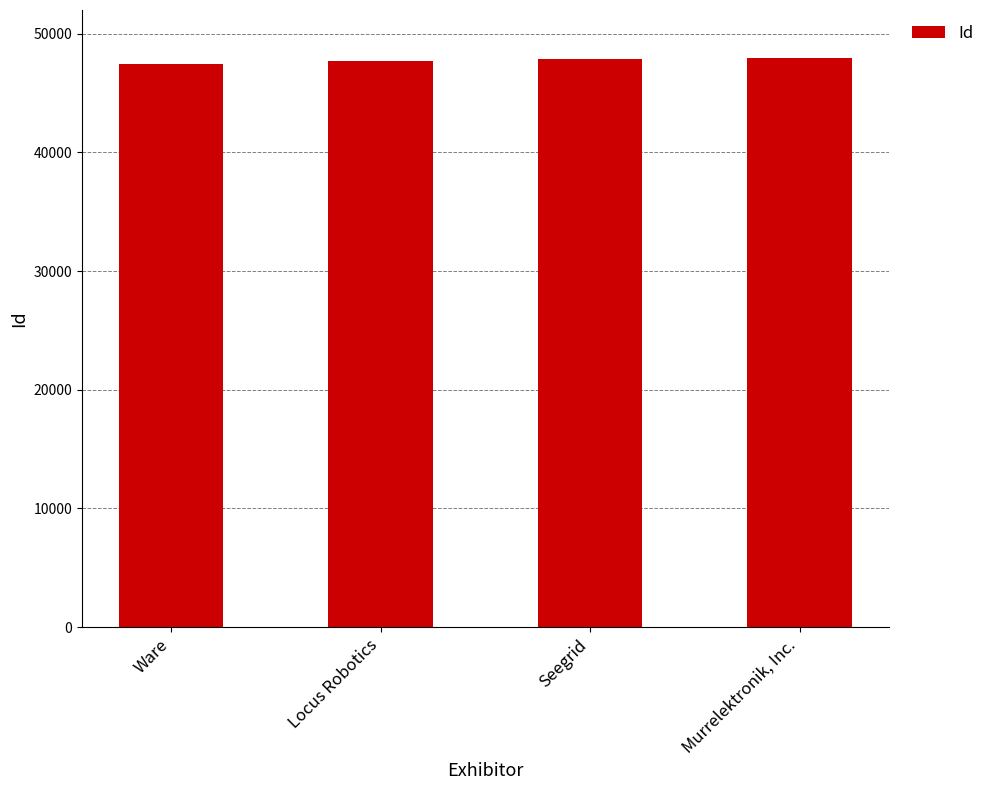

List the labels in order of value, largest first.

Murrelektronik, Inc., Seegrid, Locus Robotics, Ware